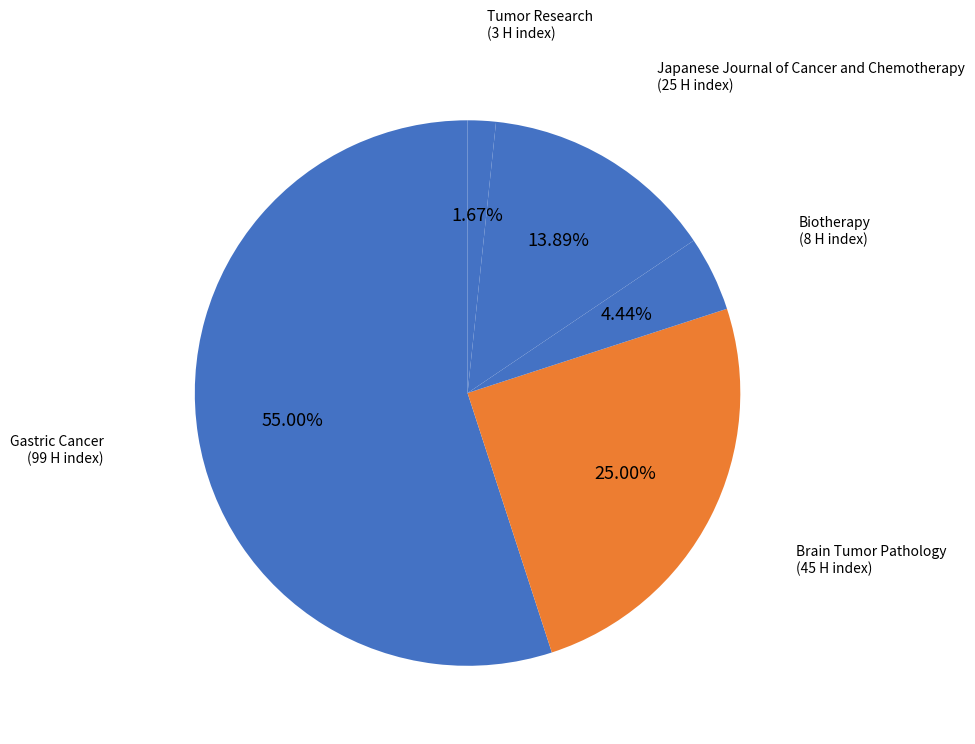

To the nearest percent, what portion does Biotherapy represent?

4%